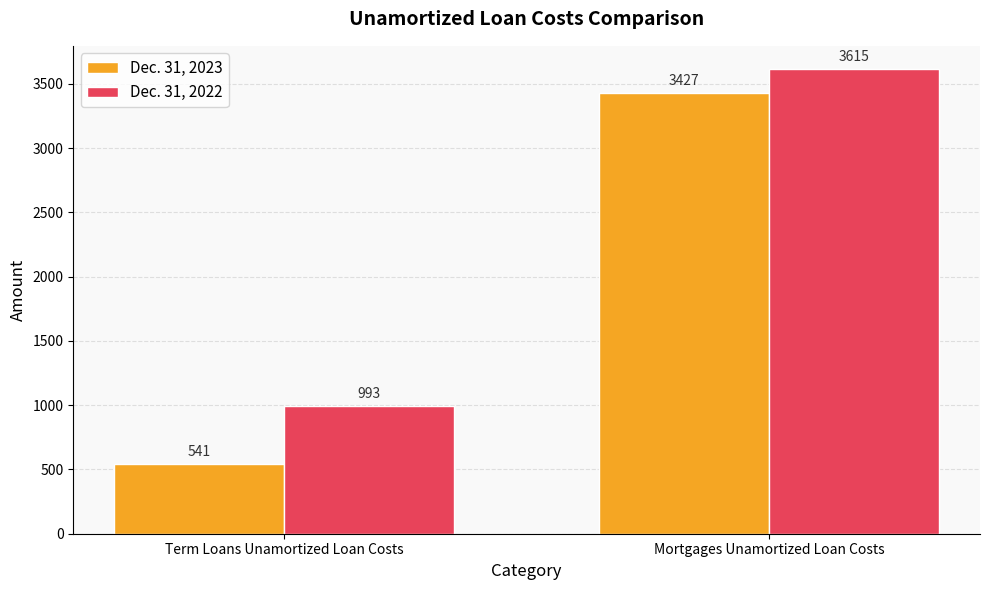

What position from the right is Mortgages Unamortized Loan Costs?

1